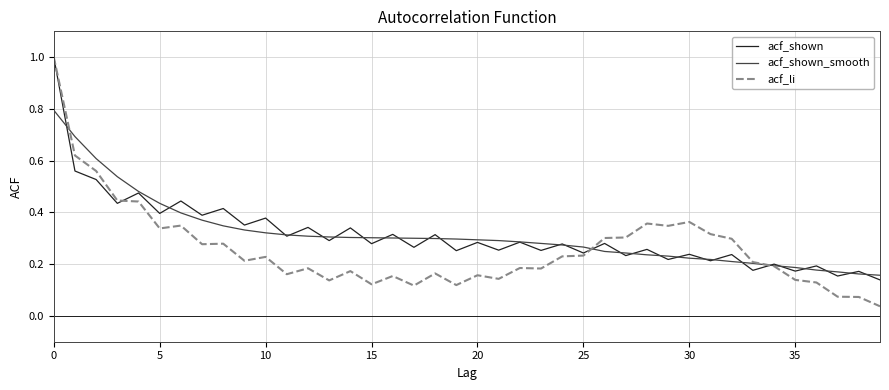

What is the maximum value shown in the chart?

1.0